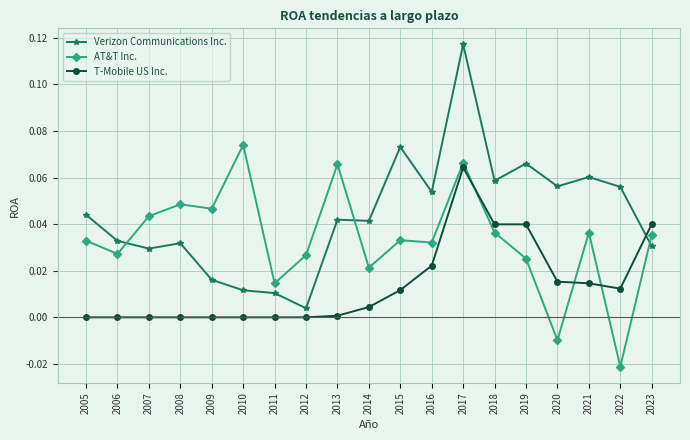

Rank the series by their maximum value, from highest to lowest.

Verizon Communications Inc., AT&T Inc., T-Mobile US Inc.